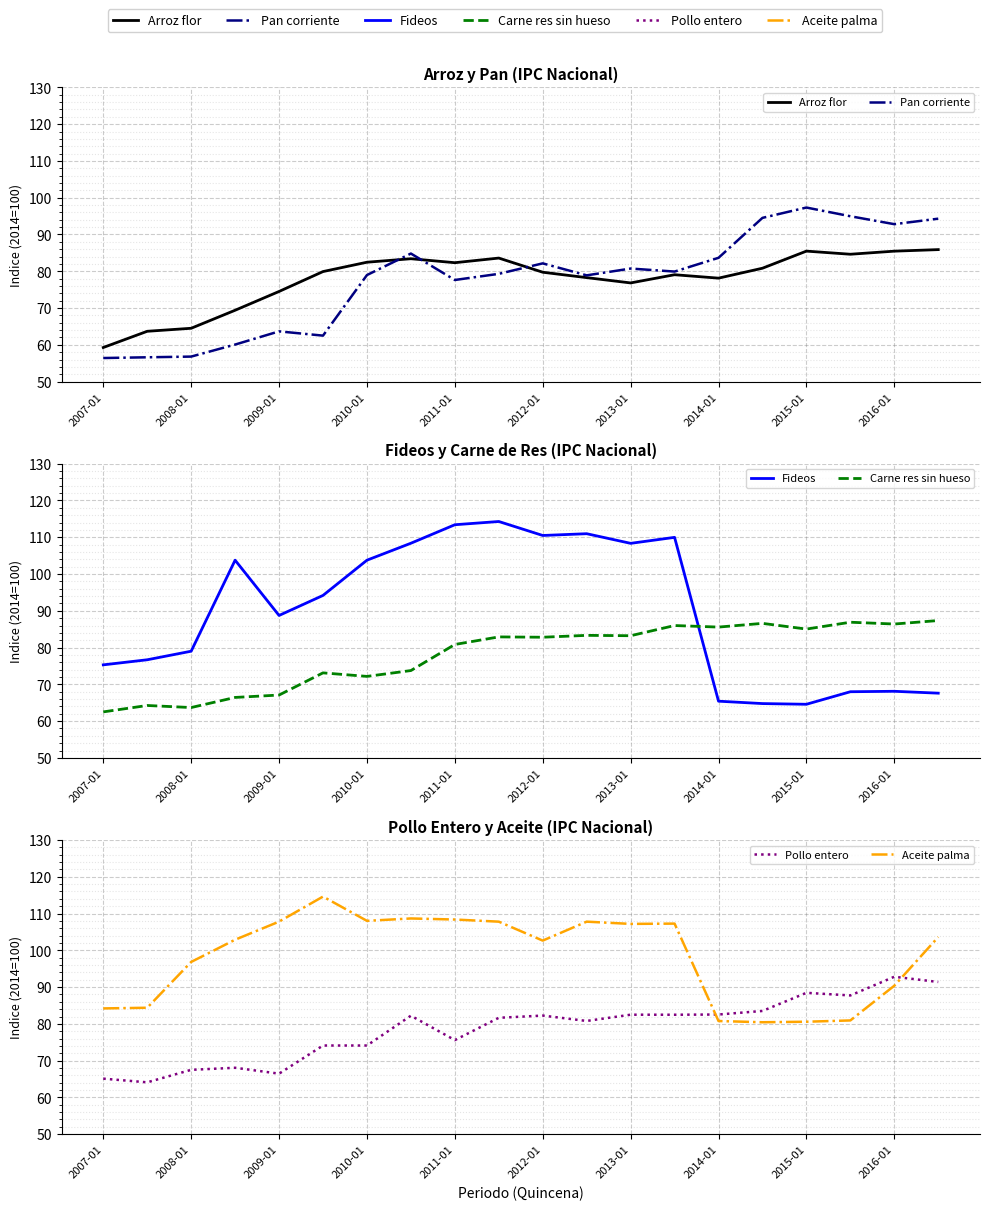

Which series ends up on top after the final intersection of Aceite palma and Carne res sin hueso?

Aceite palma